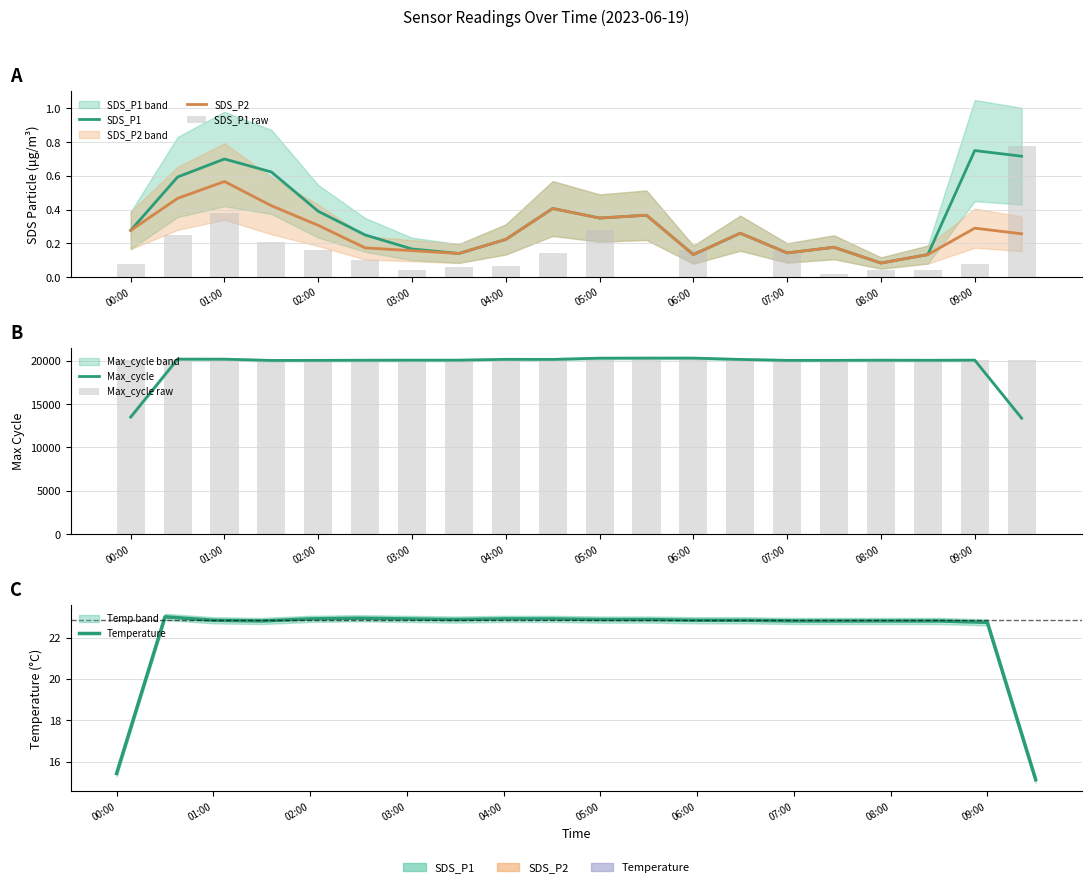

Reading left to right, extract all data points from this chart.

SDS_P1: 0.3	0.6	0.7	0.6	0.4	0.2	0.2	0.1	0.2	0.4	0.3	0.4	0.1	0.3	0.1	0.2	0.1	0.1	0.7	0.7
SDS_P2: 0.3	0.5	0.6	0.4	0.3	0.2	0.2	0.1	0.2	0.4	0.3	0.4	0.1	0.3	0.1	0.2	0.1	0.1	0.3	0.3
SDS_P1 raw: 0.1	0.3	0.4	0.2	0.2	0.1	0.0	0.1	0.1	0.1	0.3	0.0	0.2	0.0	0.2	0.0	0.0	0.0	0.1	0.8
Max_cycle: 13515.3	20196.3	20190.0	20044.0	20054.3	20068.0	20075.7	20075.3	20171.3	20162.3	20305.7	20314.3	20314.3	20159.7	20051.7	20056.0	20072.0	20061.7	20077.3	13381.7
Max_cycle raw: 20115.2	20240.0	20108.6	20109.5	20108.6	20117.9	20121.8	20115.5	20117.6	20208.2	20107.4	20246.6	20216.0	20107.4	20107.4	20118.8	20111.3	20121.8	20109.5	20125.4
Temperature: 15.4	23.0	22.8	22.8	22.9	22.9	22.9	22.9	22.9	22.9	22.9	22.9	22.8	22.8	22.8	22.8	22.8	22.8	22.7	15.1